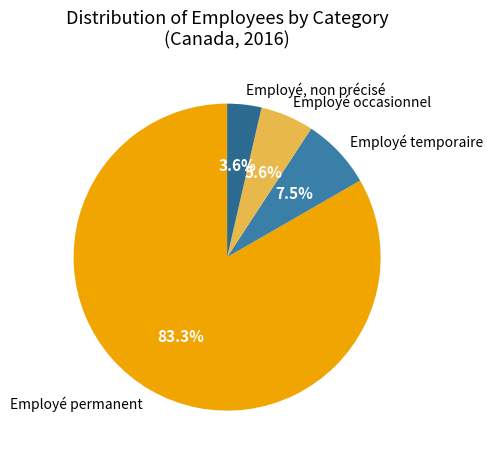

To the nearest percent, what is the average slice percentage?

25%